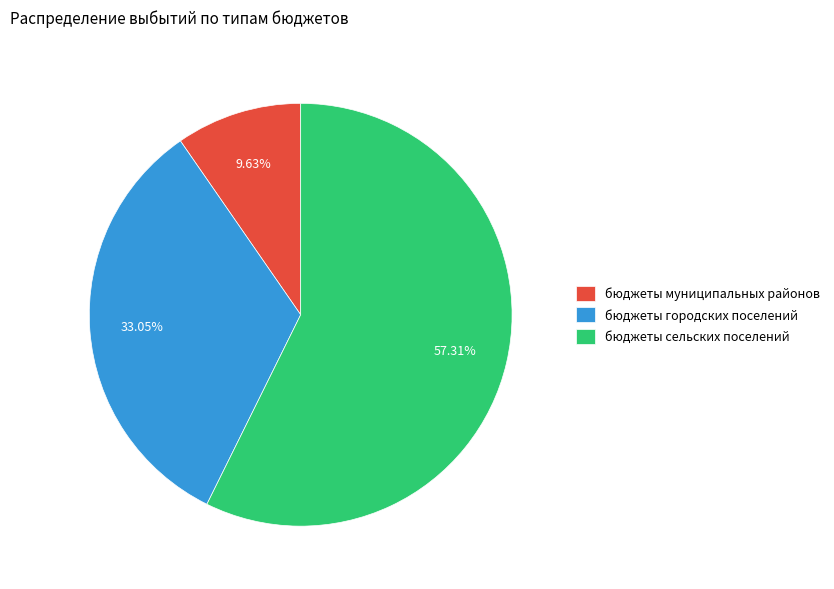

What is the ratio of the value at бюджеты городских поселений to the value at бюджеты муниципальных районов?

3.4